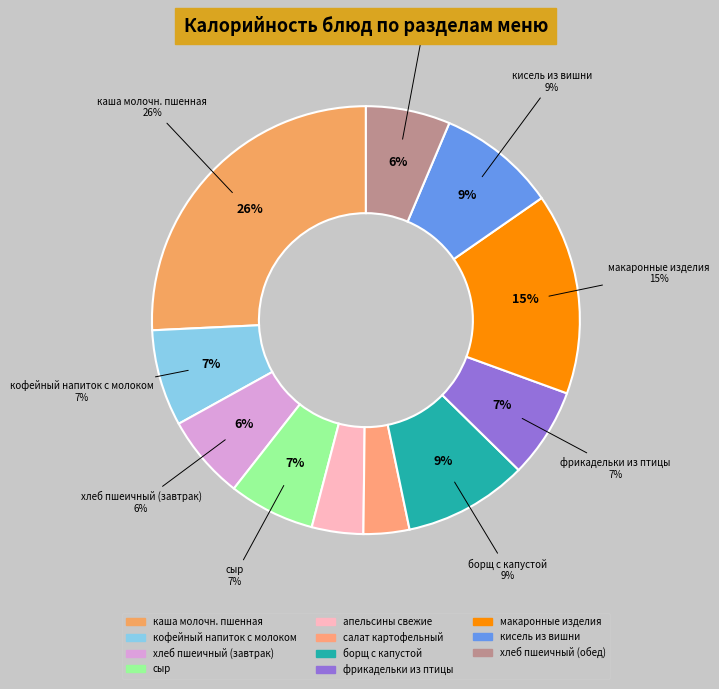

Is it true that апельсины свежие is 4% of the pie?

True